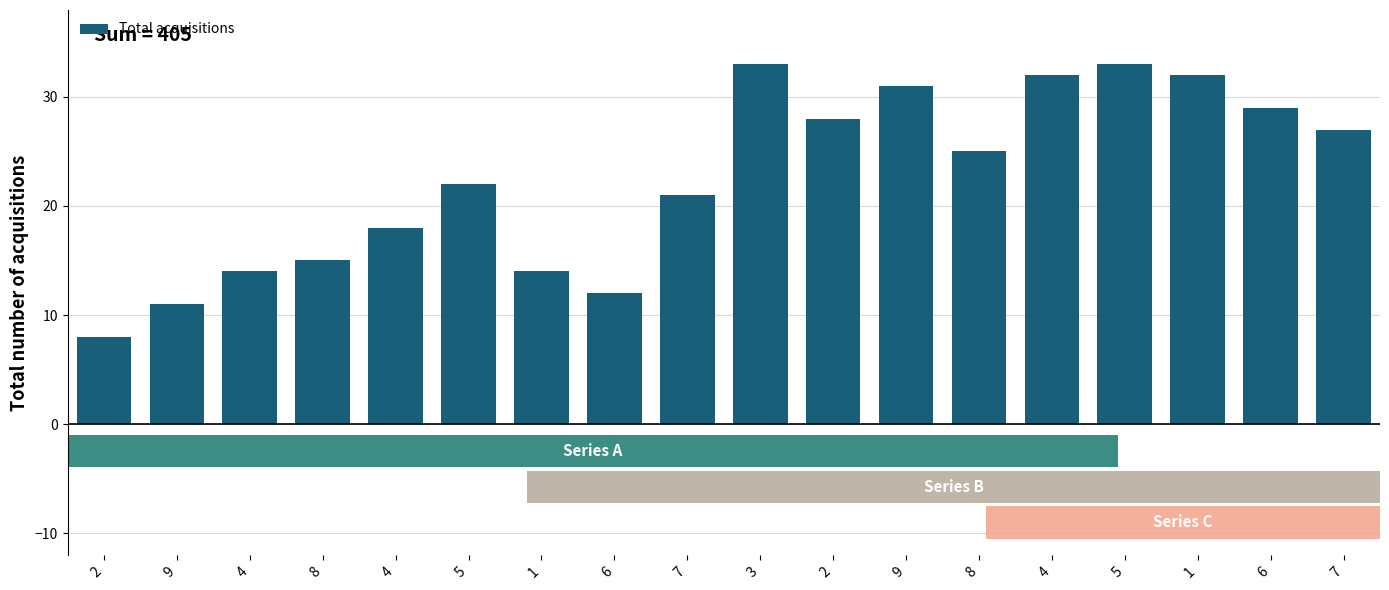

Approximately how many times larger is the value at 8 compared to 2?

3.1